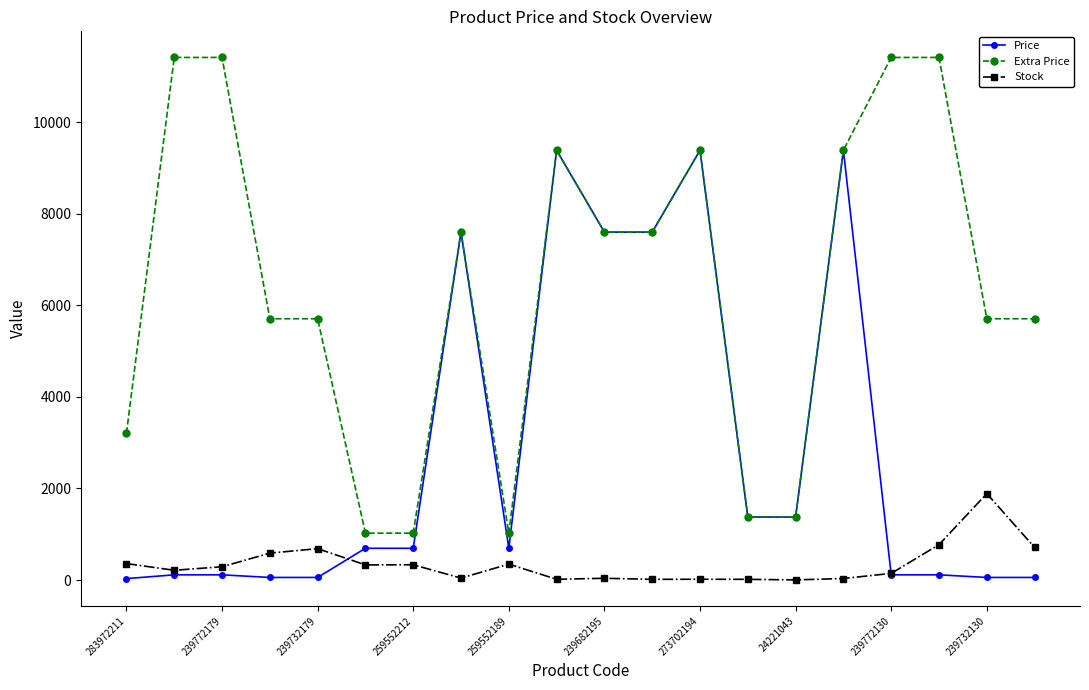

List the series in order of their peak value, highest first.

Extra Price, Price, Stock